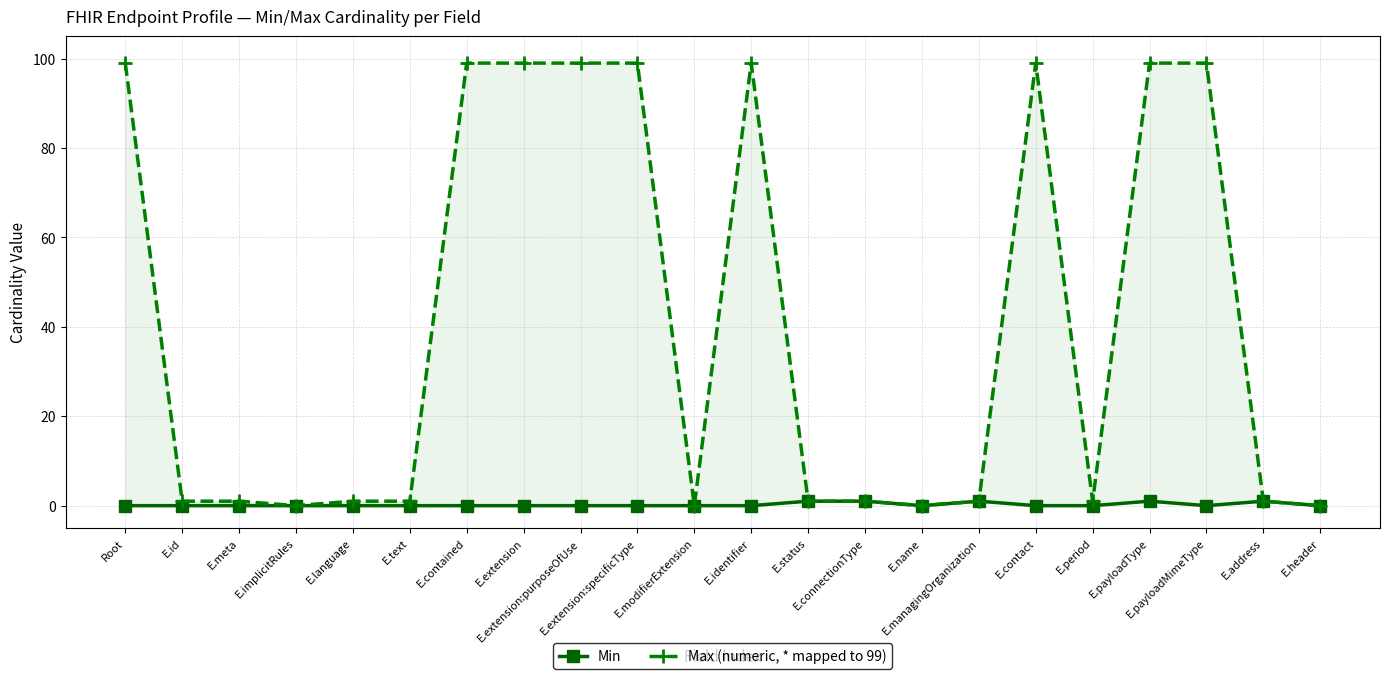

Read the Max (numeric, * mapped to 99) value at E.address.

1